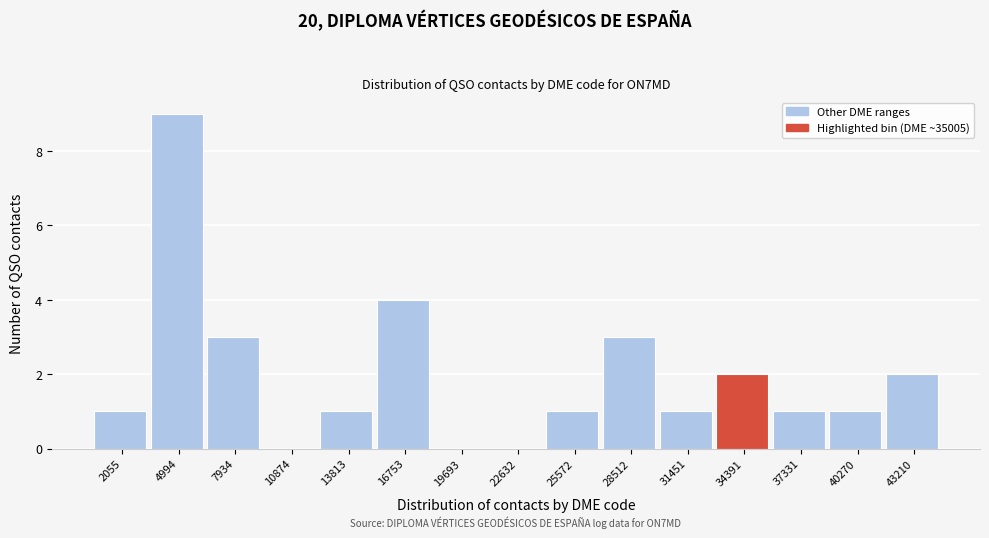

Reading left to right, extract all data points from this chart.

2055=1	4994=9	7934=3	10874=0	13813=1	16753=4	19693=0	22632=0	25572=1	28512=3	31451=1	34391=2	37331=1	40270=1	43210=2